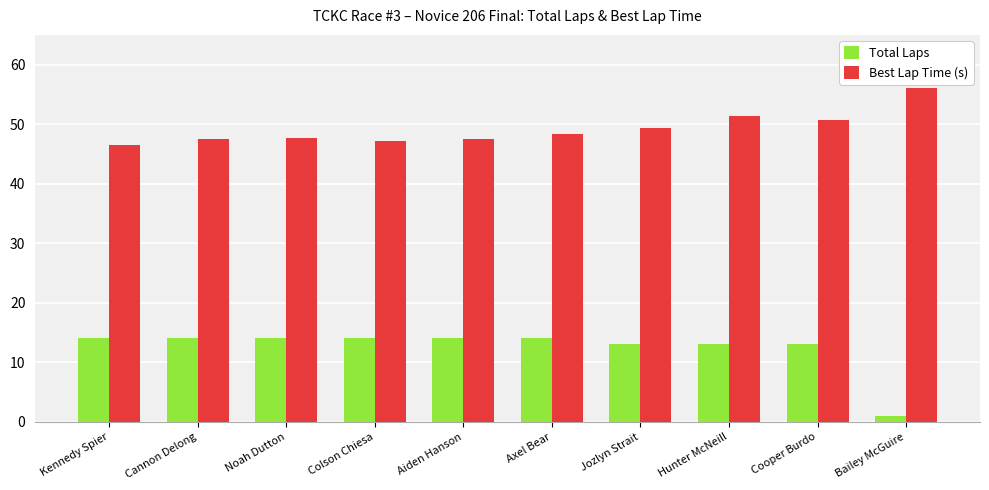

Between Axel Bear and Bailey McGuire, which series saw the biggest shift?

Total Laps